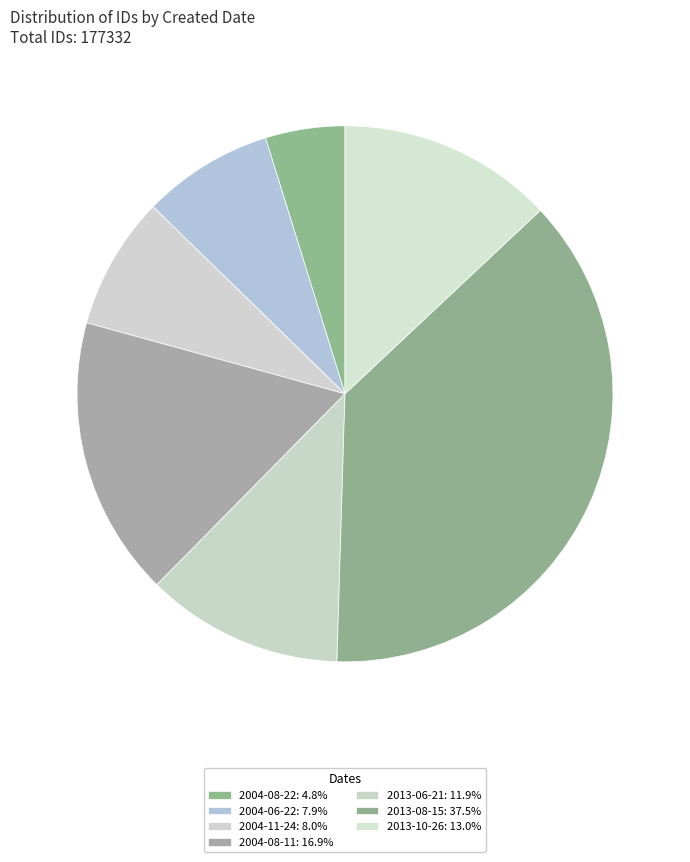

Which category has the smallest portion of the pie?

2004-08-22